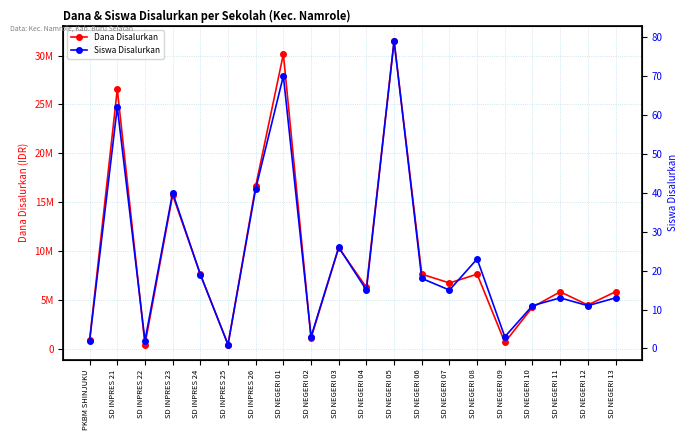

Reading left to right, what are all the values shown in this chart?

Dana Disalurkan: 900000	26550000	450000	15750000	7650000	450000	16650000	30150000	1125000	10350000	6300000	31500000	7650000	6750000	7650000	675000	4275000	5850000	4500000	5850000
Siswa Disalurkan: 2	62	2	40	19	1	41	70	3	26	15	79	18	15	23	3	11	13	11	13